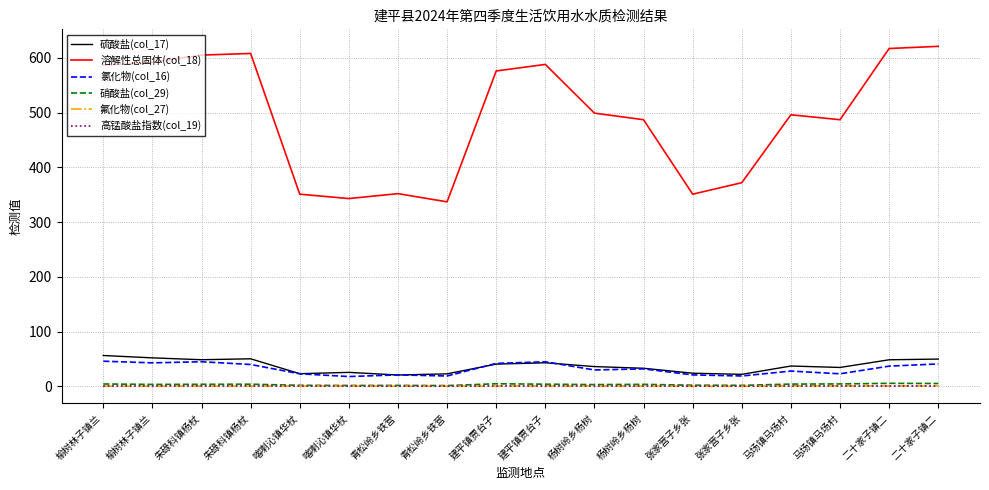

Where is the first local minimum for 氟化物(col_27)?

朱碌科镇杨杖